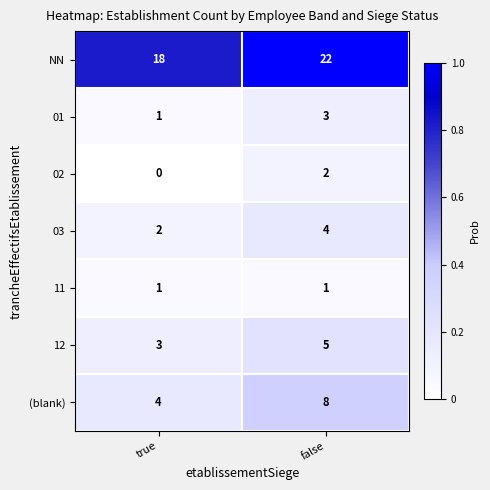

The 03 series shows 4 at false. True or false?

True